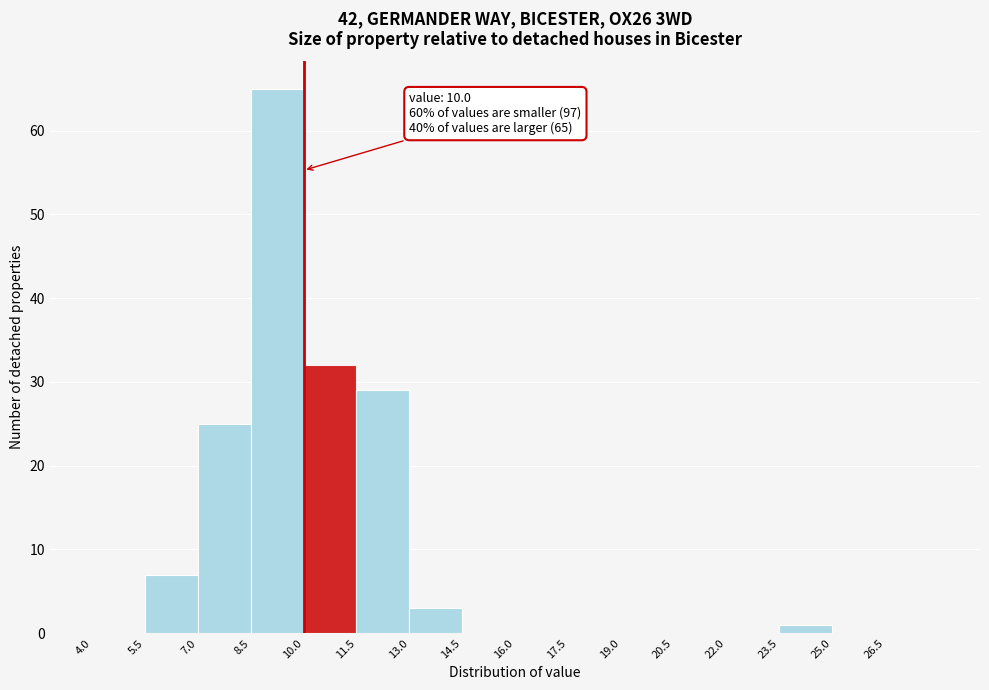

Over which range of the x-axis is the bar tallest?

8.5 to 10.0